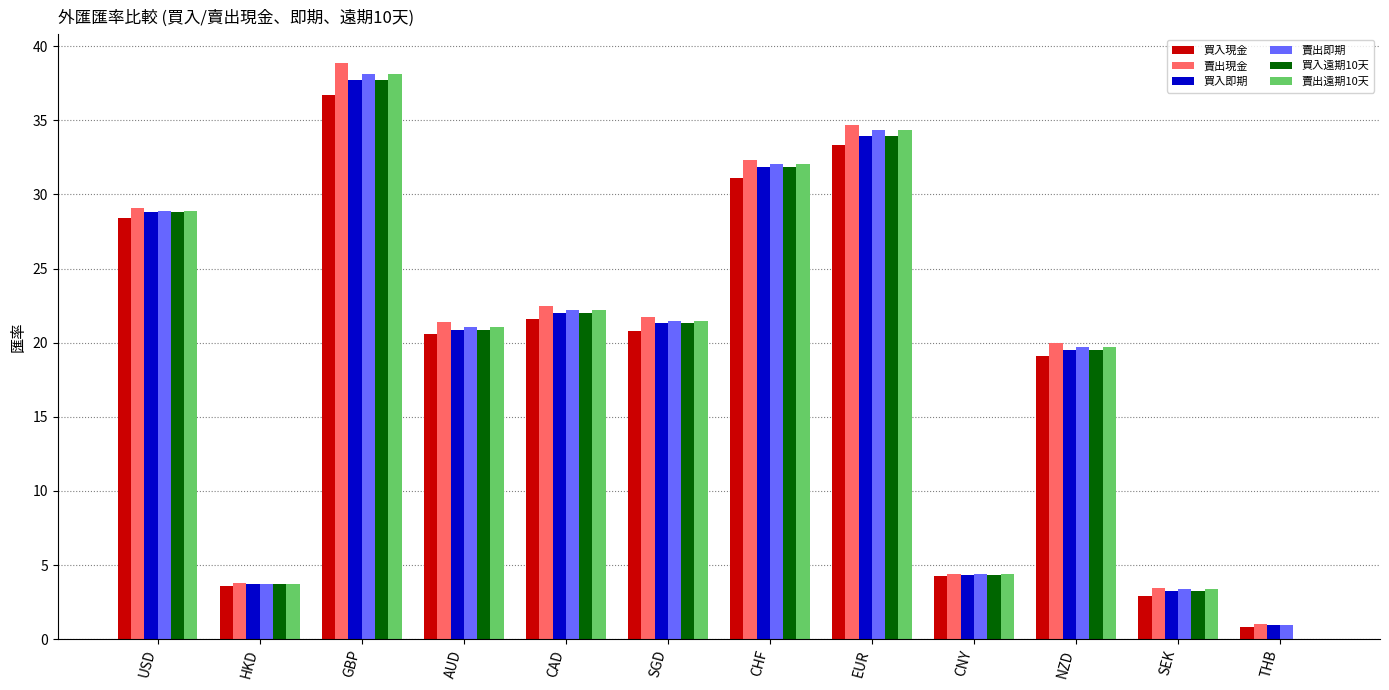

What value does the 買入即期 series have at GBP?

37.8